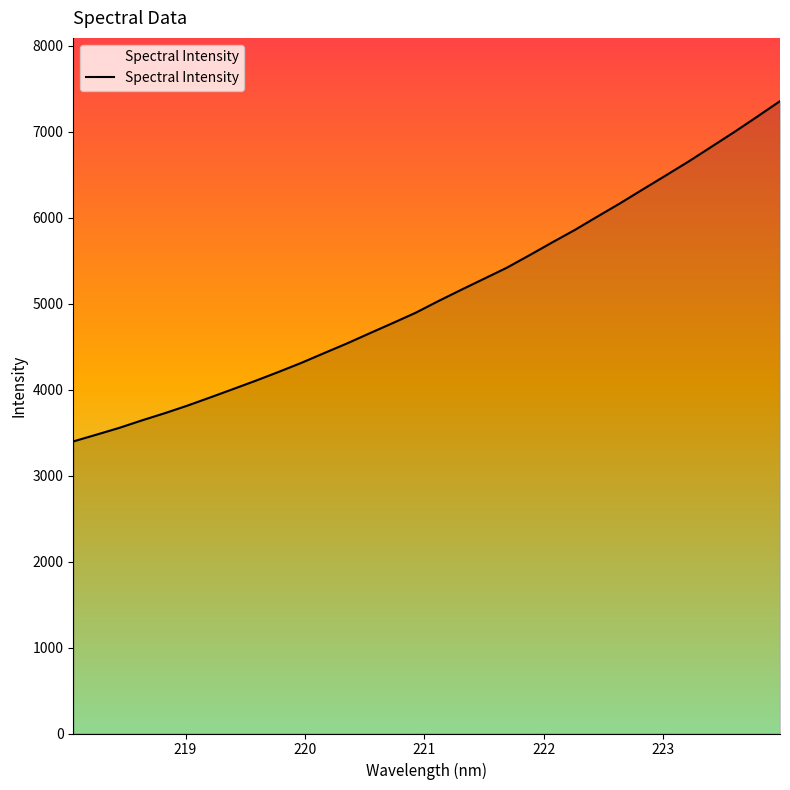

What is the difference between the maximum and minimum values?

3958.2